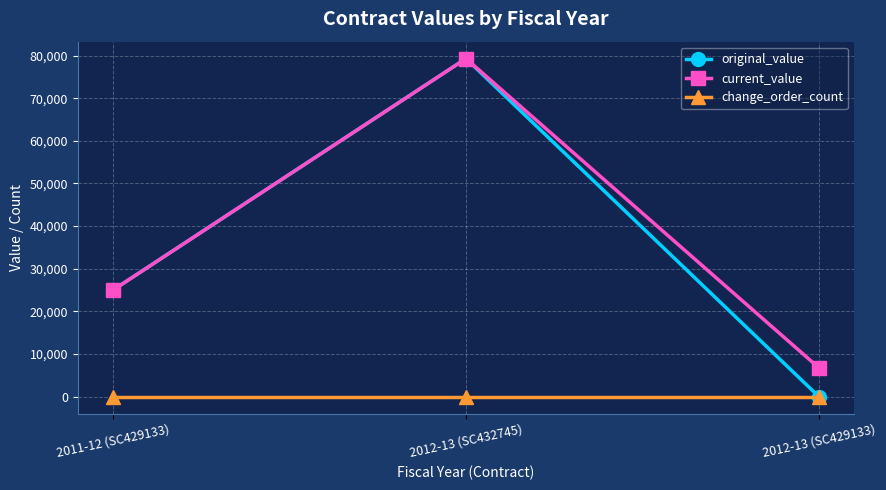

What is the total value across all series at 2012-13 (SC432745)?

158563.5